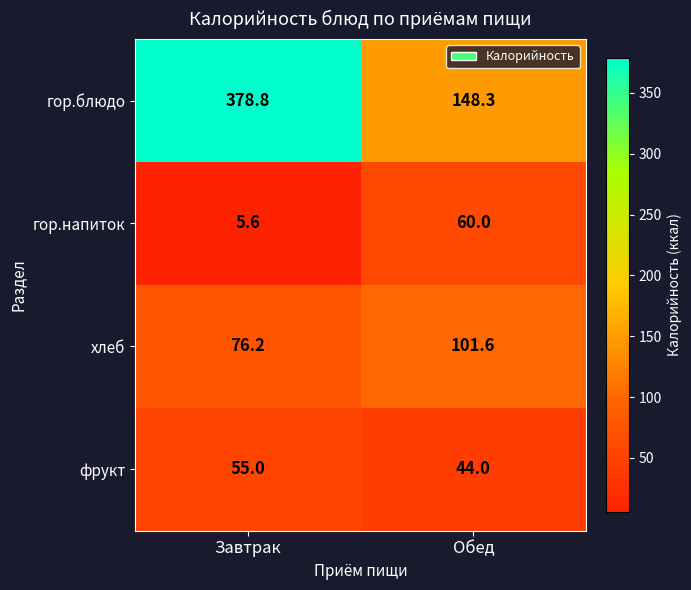

What is the difference between the хлеб values at Завтрак and Обед?

25.4